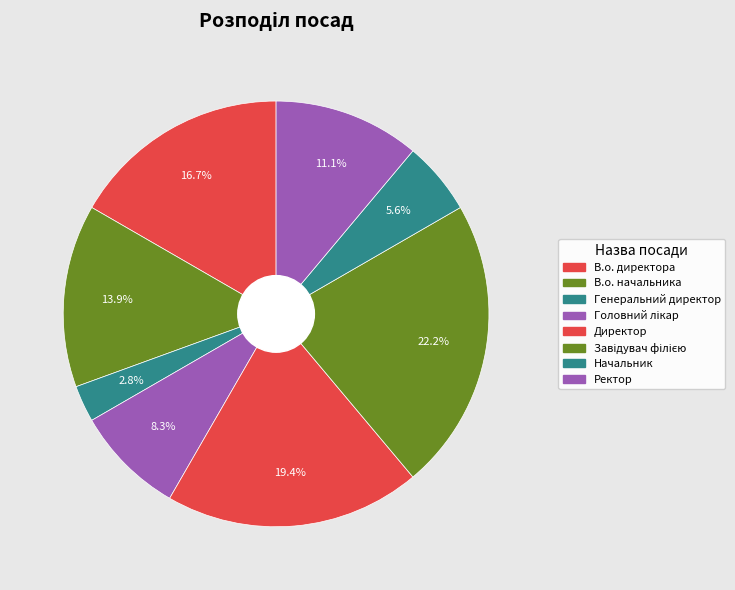

To the nearest percent, what is the difference between the largest and smallest slice percentages?

19%